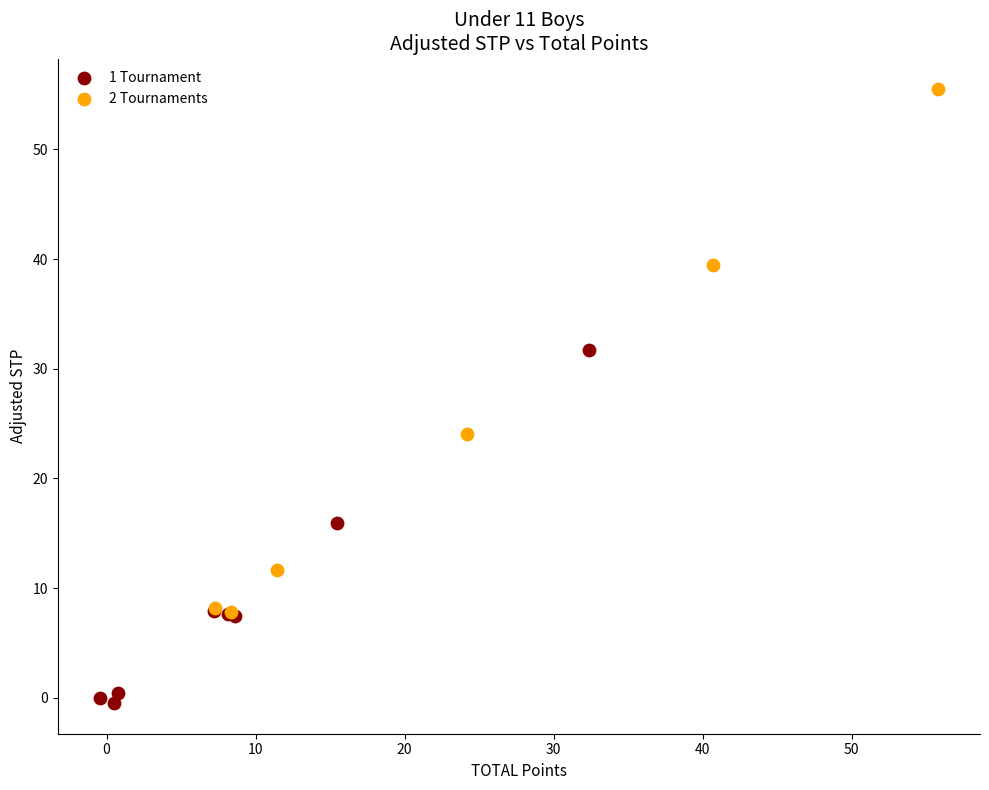

Which series contains the highest Y value?

2 Tournaments